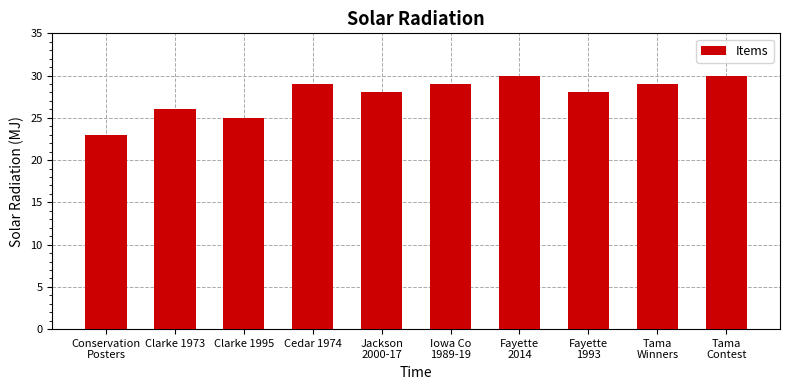

Reading right to left, what are all the values shown in this chart?

Tama
Contest=30	Tama
Winners=29	Fayette
1993=28	Fayette
2014=30	Iowa Co
1989-19=29	Jackson
2000-17=28	Cedar 1974=29	Clarke 1995=25	Clarke 1973=26	Conservation
Posters=23